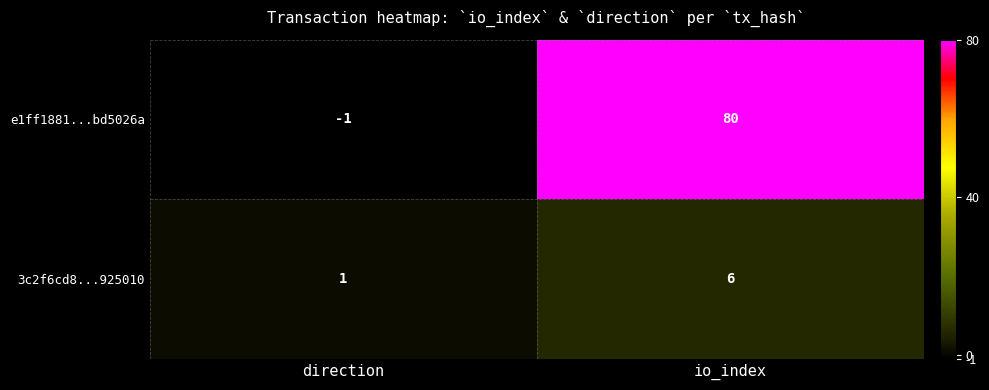

Rank the series by their average value, from highest to lowest.

e1ff1881...bd5026a, 3c2f6cd8...925010